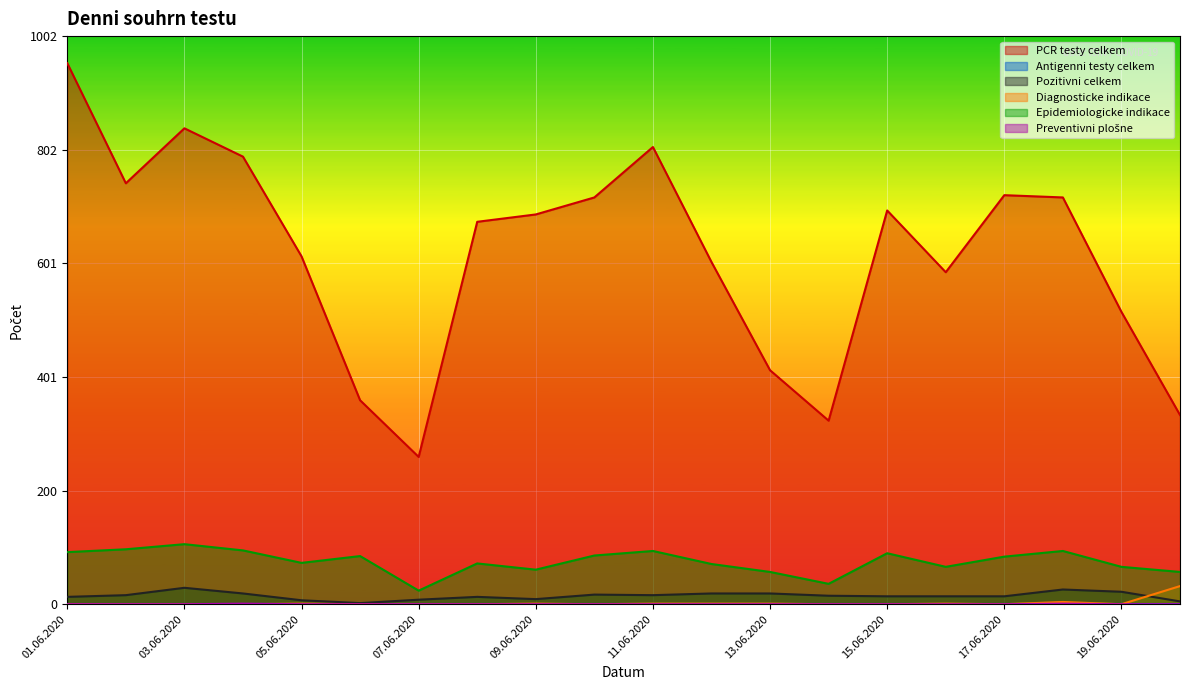

What is the sum of the Pozitivni celkem values at 16.06.2020 and 12.06.2020?

33